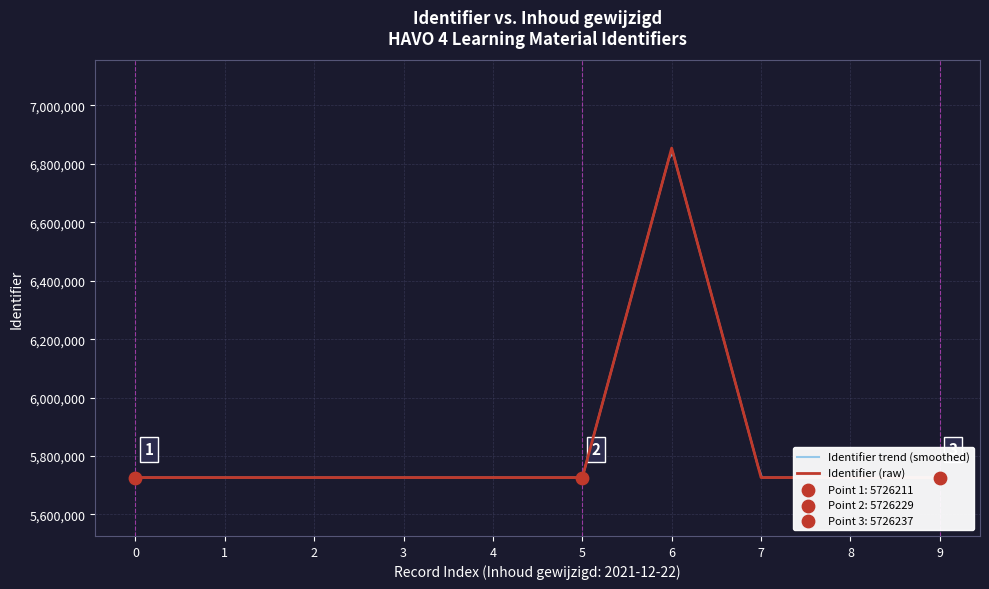

What is the maximum value for Identifier (raw)?

6854129